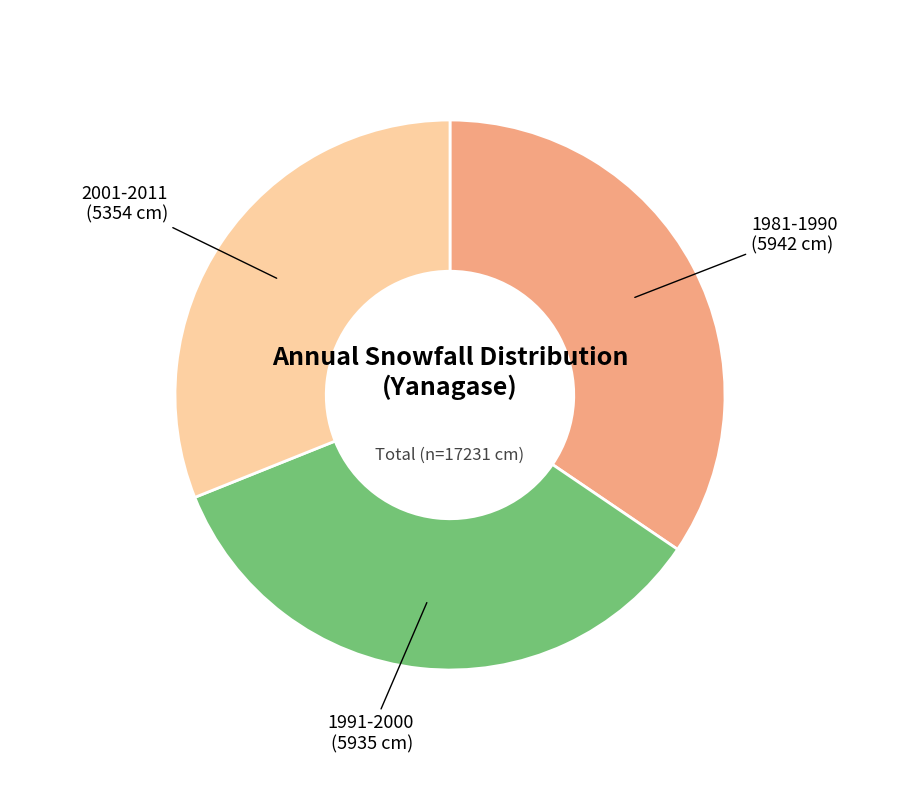

Is there any slice that represents more than half of the pie?

No